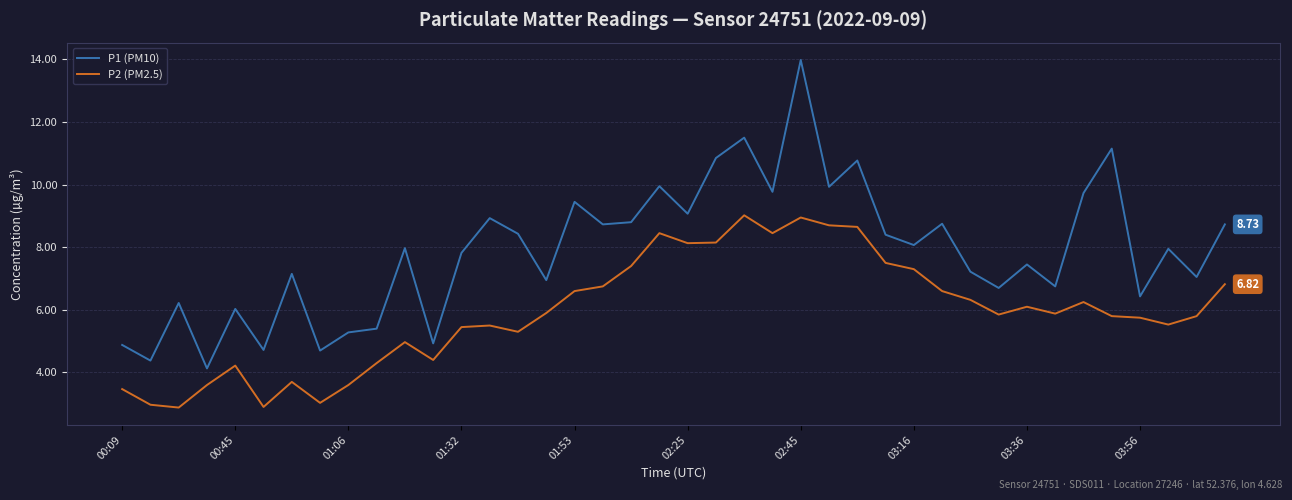

True or false: P2 (PM2.5) and P1 (PM10) cross at least once.

False